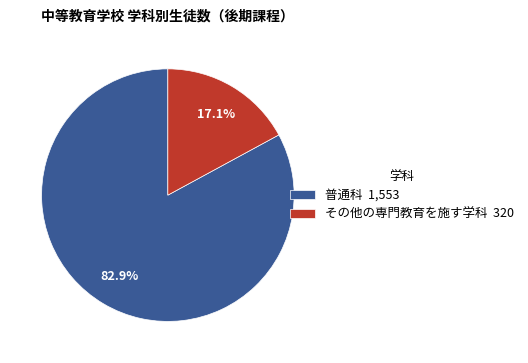

How many segments does this pie chart have?

2